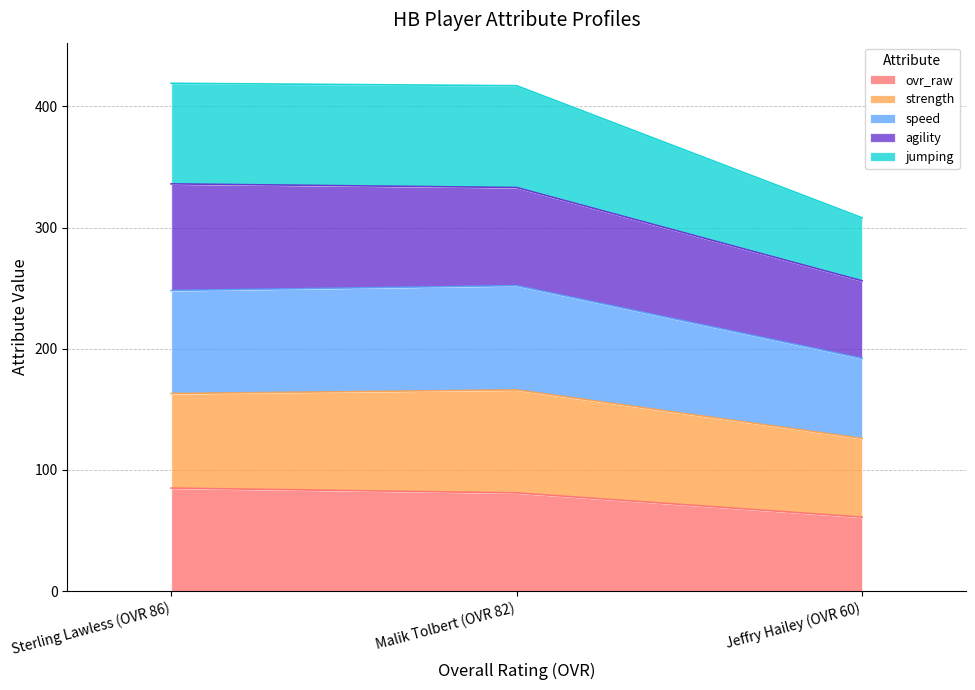

Is it true that ovr_raw equals 61 at Jeffry Hailey (OVR 60)?

True